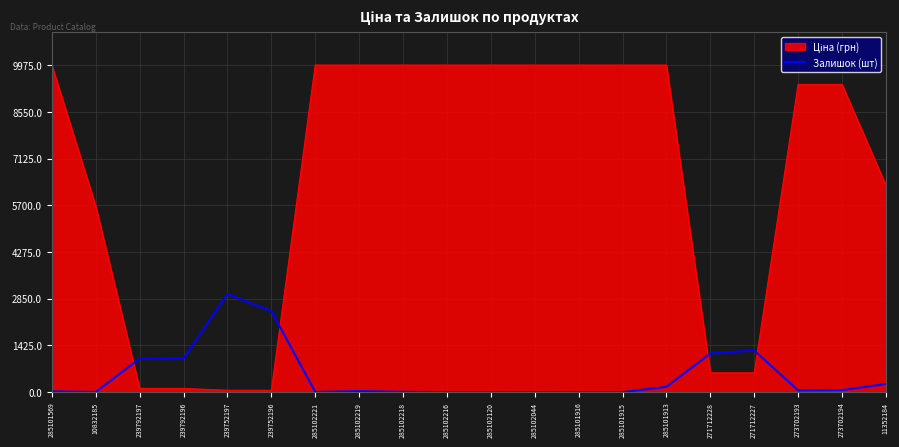

What is the difference between the maximum and minimum values in the Залишок (шт) series?

2992.5